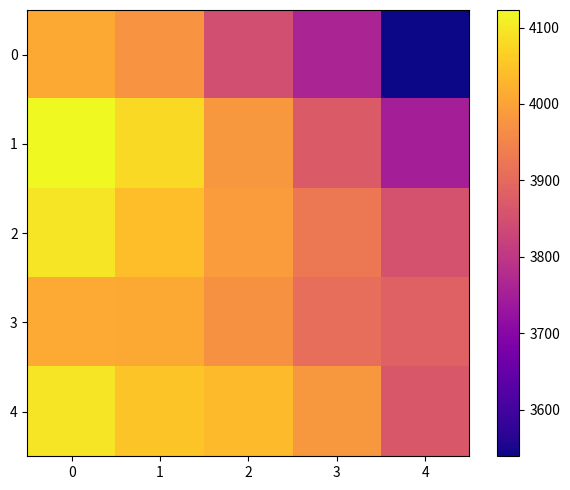

What is the spread (max minus min) of values at 1?

105